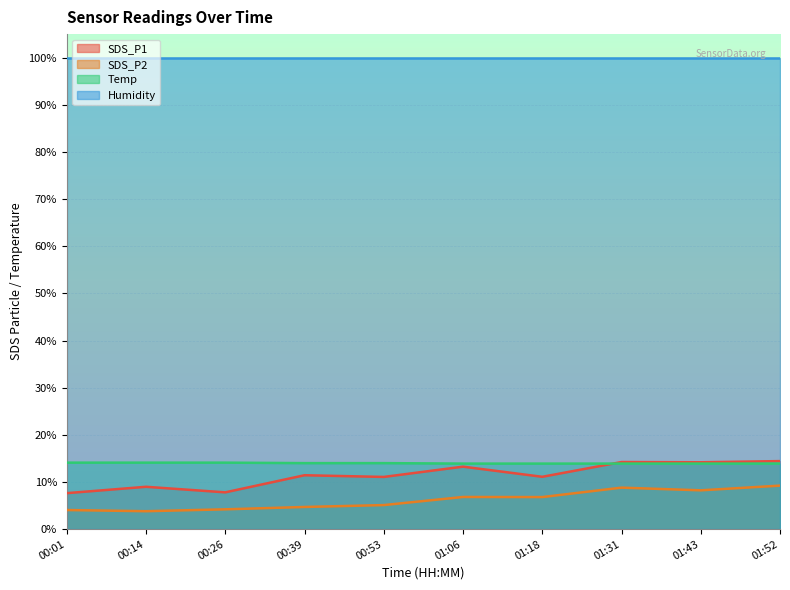

True or false: SDS_P1 has more than 1 interior local peaks.

True